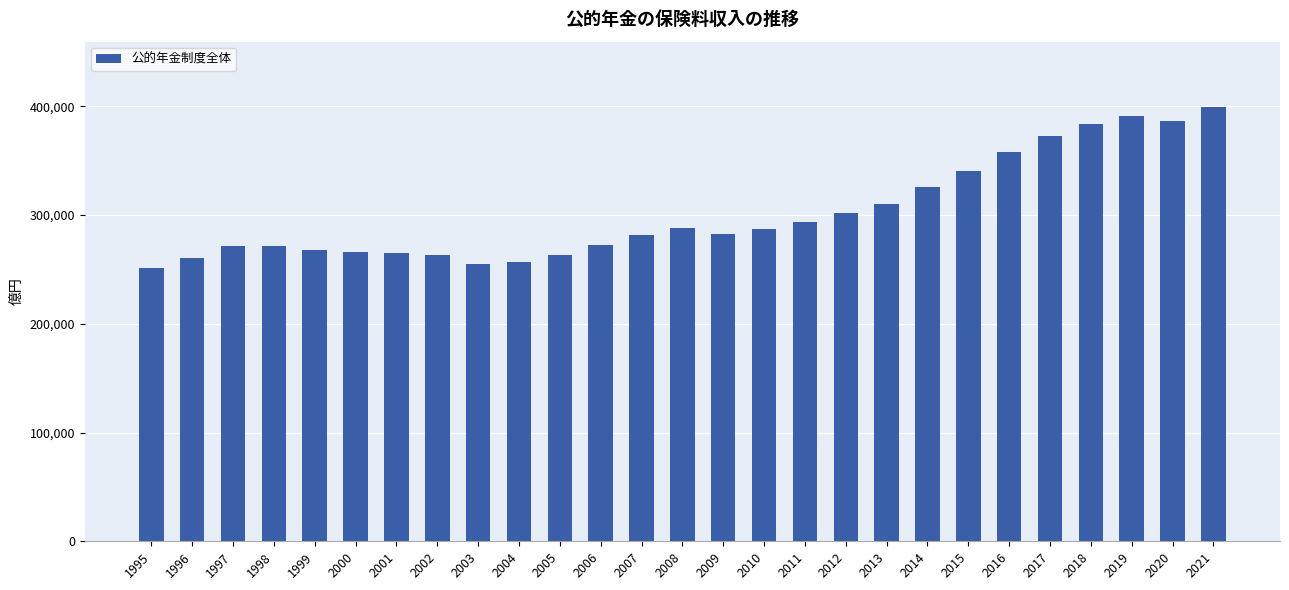

How many data points are less than 282483?

13